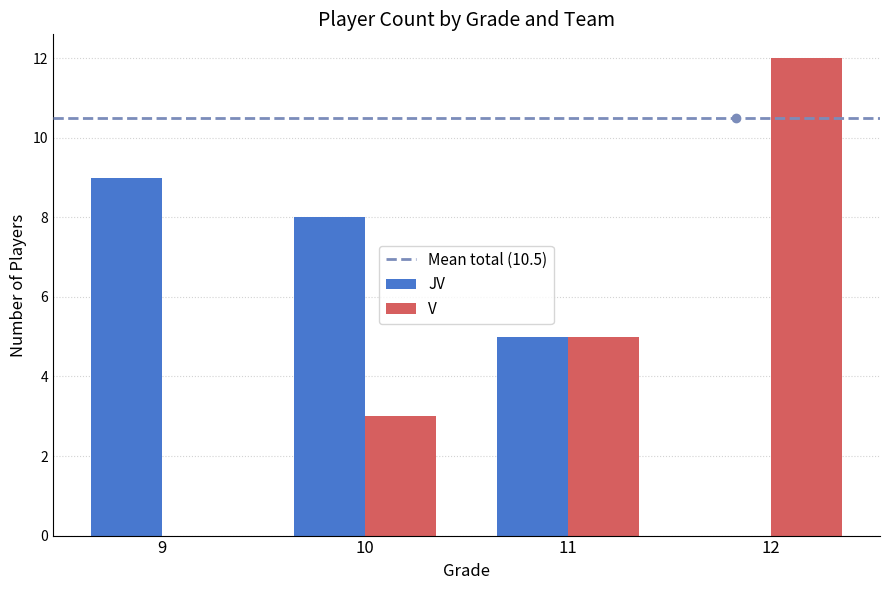

At which label is JV closest to 4?

11